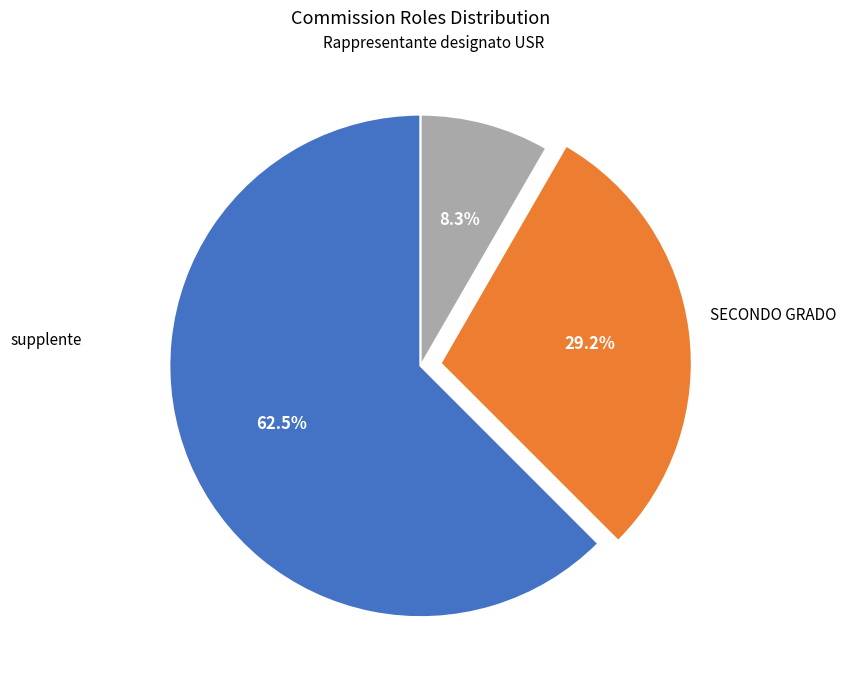

What percentage is the Rappresentante designato USR slice, to the nearest percent?

29%